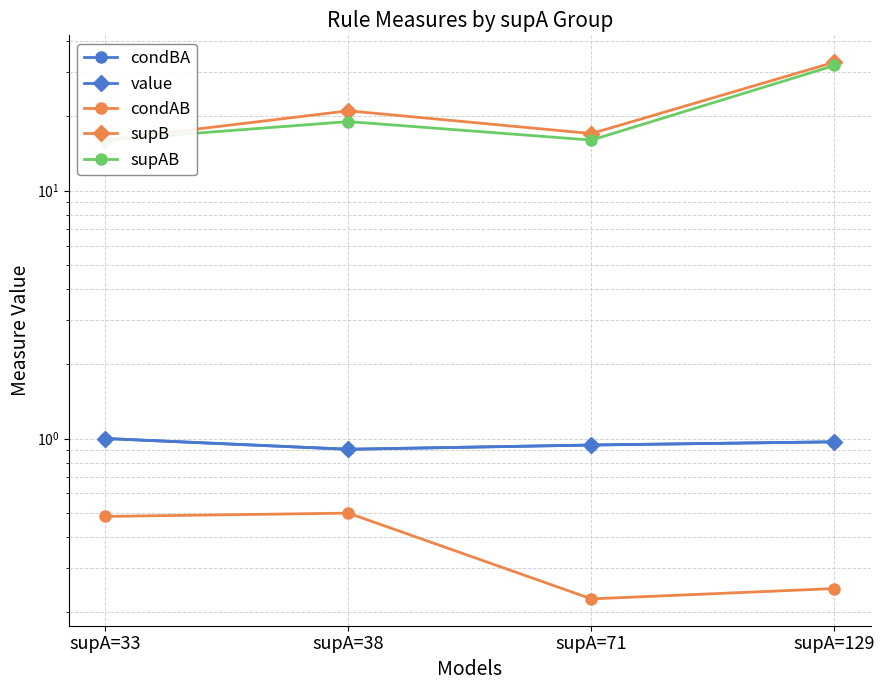

True or false: value and condBA intersect in this chart.

False